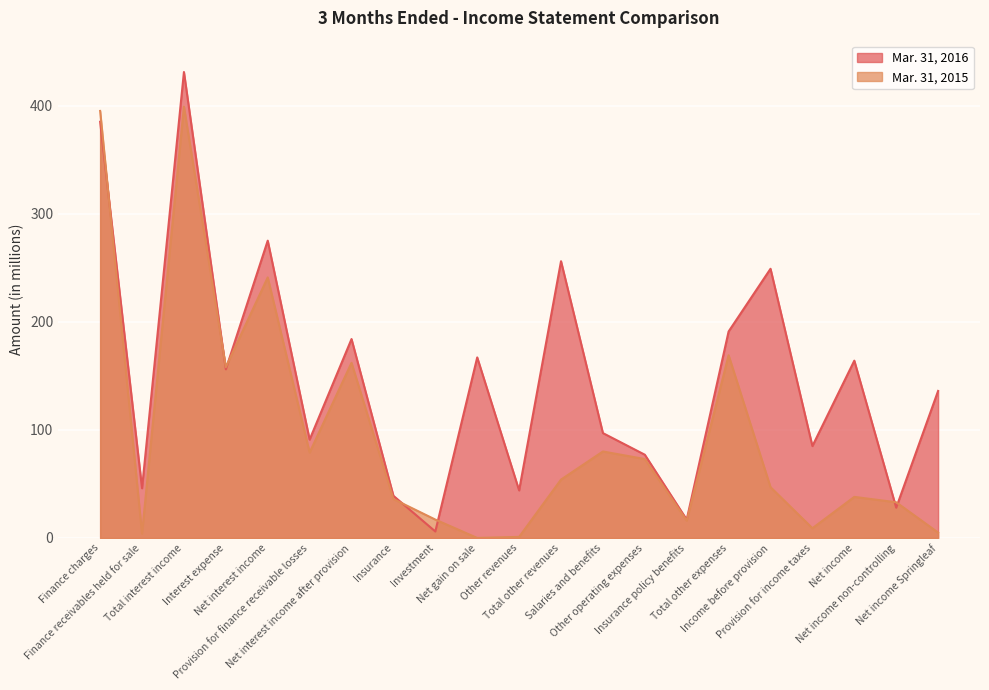

Reading left to right, transcribe all the data shown in this chart.

Mar. 31, 2016: 385	46	431	156	275	91	184	39	6	167	44	256	97	77	17	191	249	85	164	28	136
Mar. 31, 2015: 395	4	399	158	241	79	162	36	17	0	1	54	80	73	16	169	47	9	38	33	5